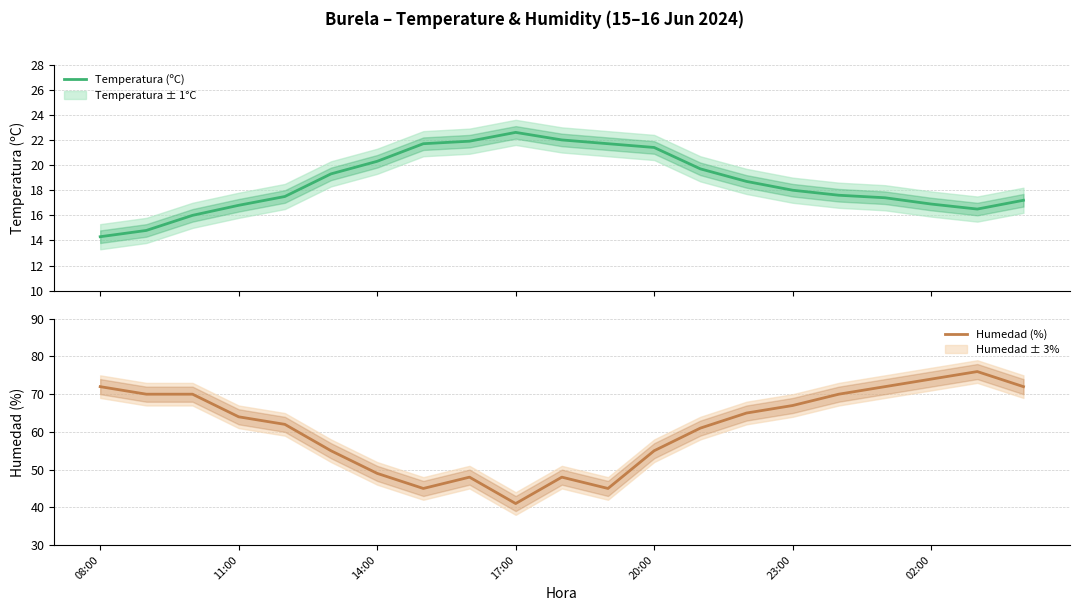

How many data points in Humedad (%) are above 64?

10